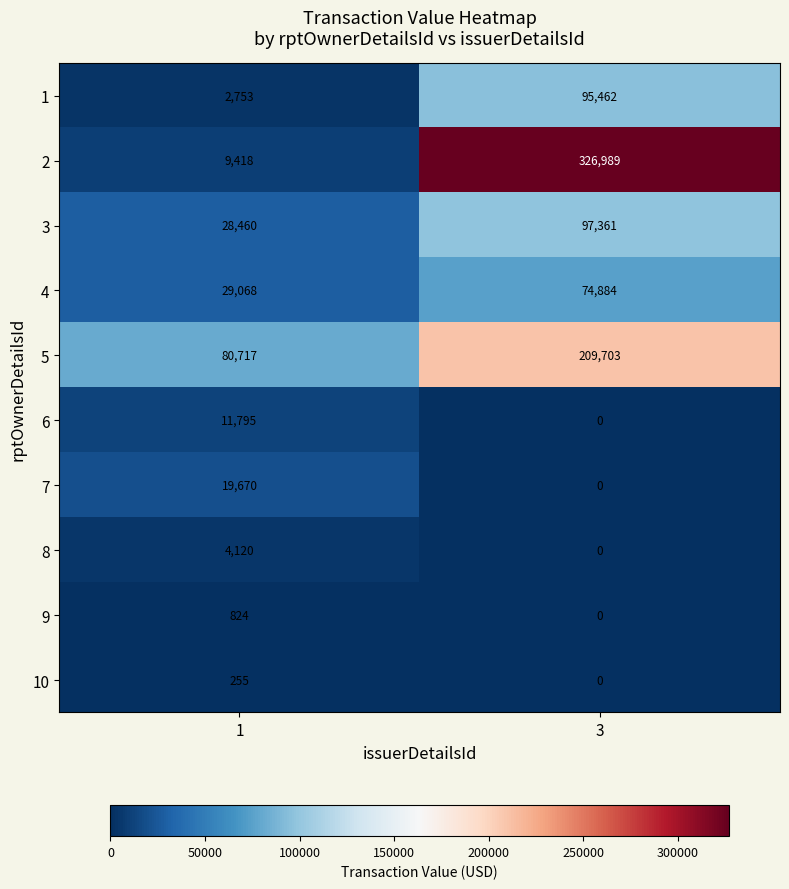

What is the greatest value displayed?

326989